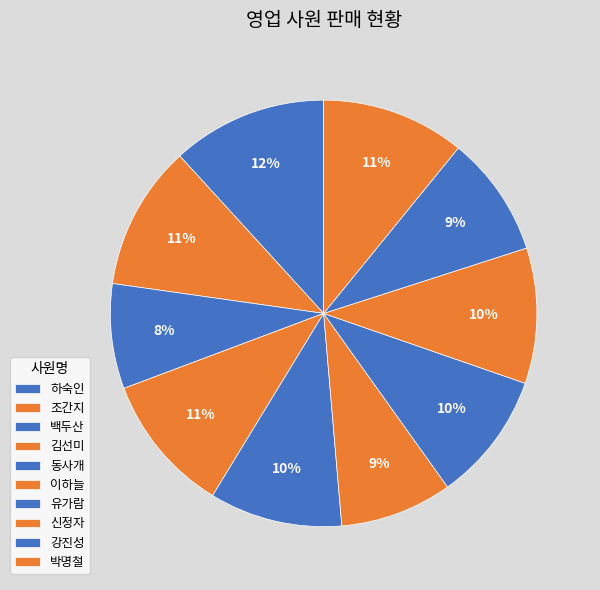

How many slices are in this pie chart?

10